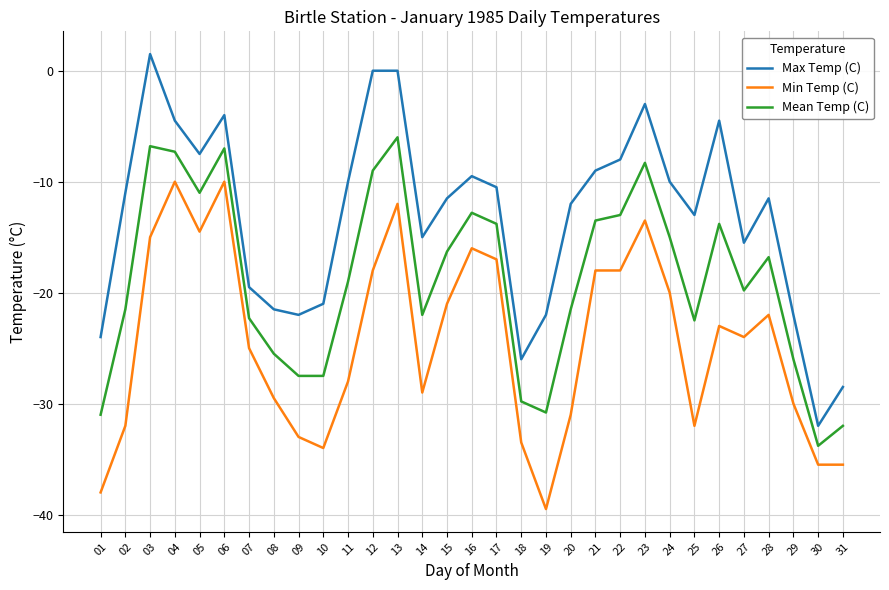

What is the total value across all series at 10?

-82.5